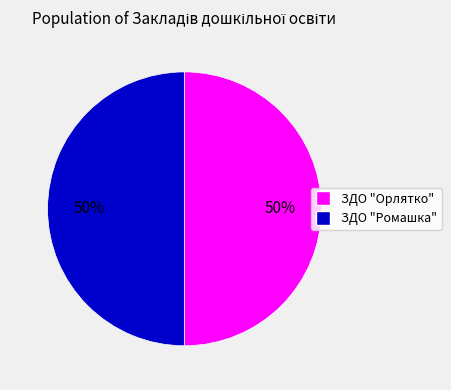

The ЗДО "Ромашка" slice represents 59% of the pie. True or false?

False